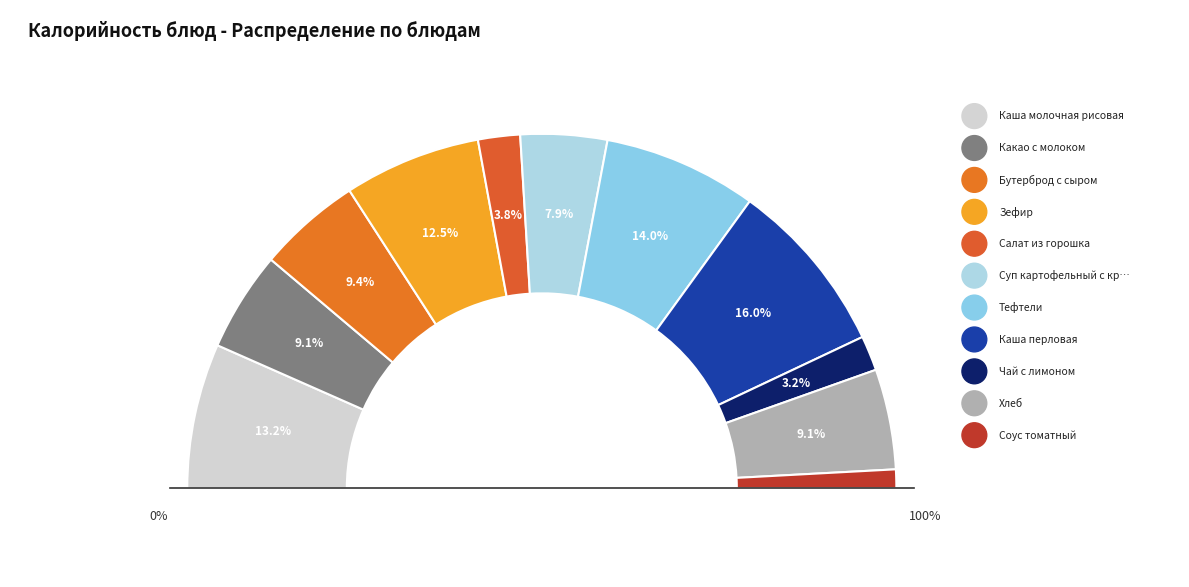

Rank the categories by value from lowest to highest.

Соус томатный, Чай с лимоном, Салат из горошка, Суп картофельный с крупой, Какао с молоком, Хлеб, Бутерброд с сыром, Зефир, Каша молочная рисовая, Тефтели, Каша перловая